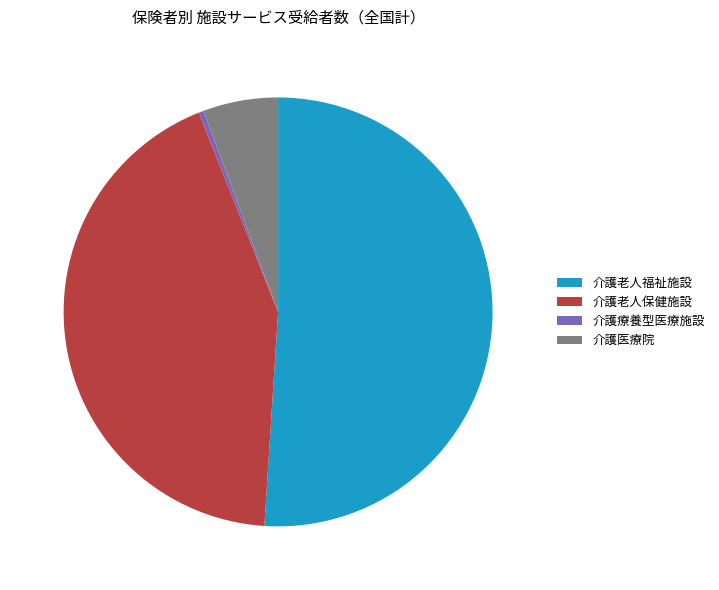

Does 介護医療院 represent more than half of the total?

No